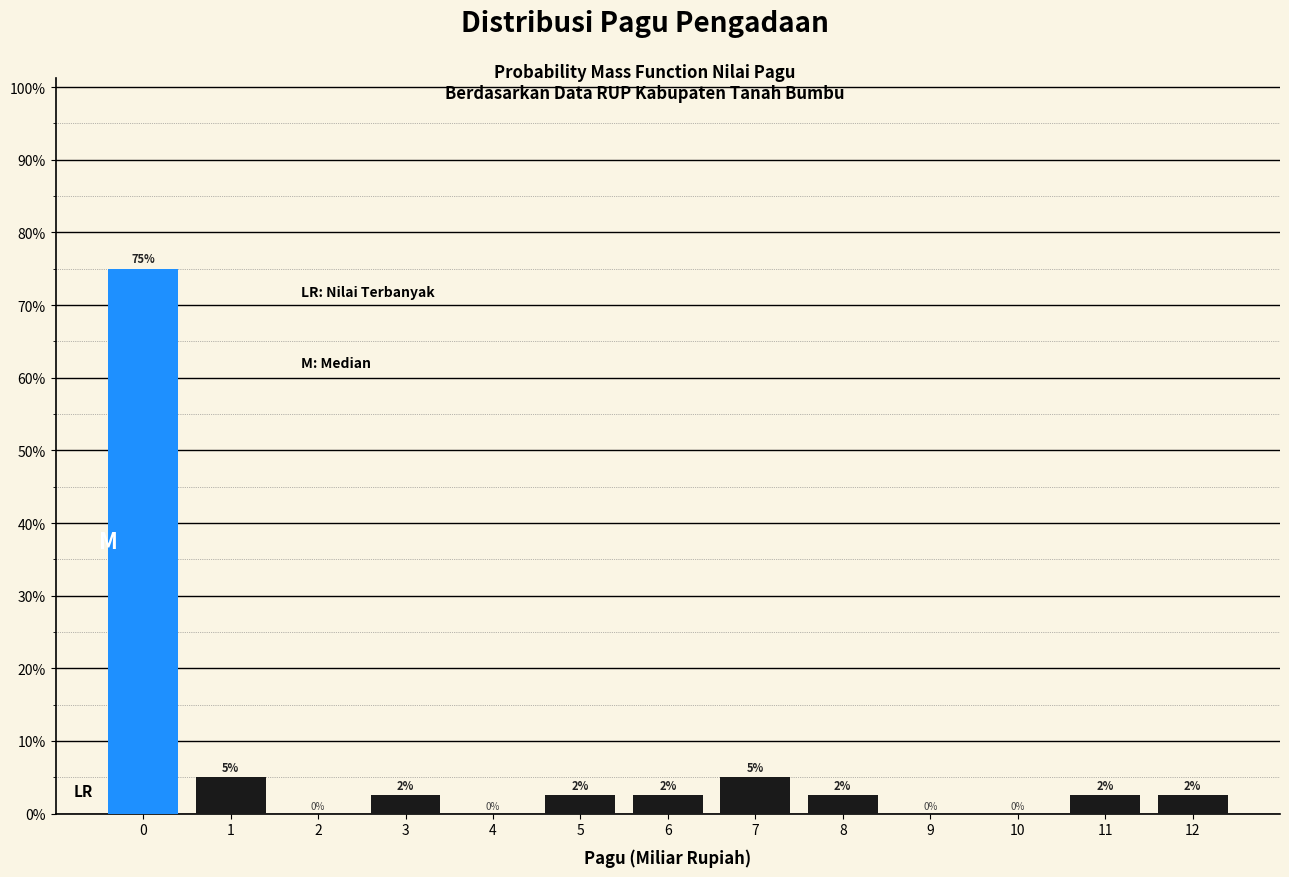

What value does the data have at 8?

2.5